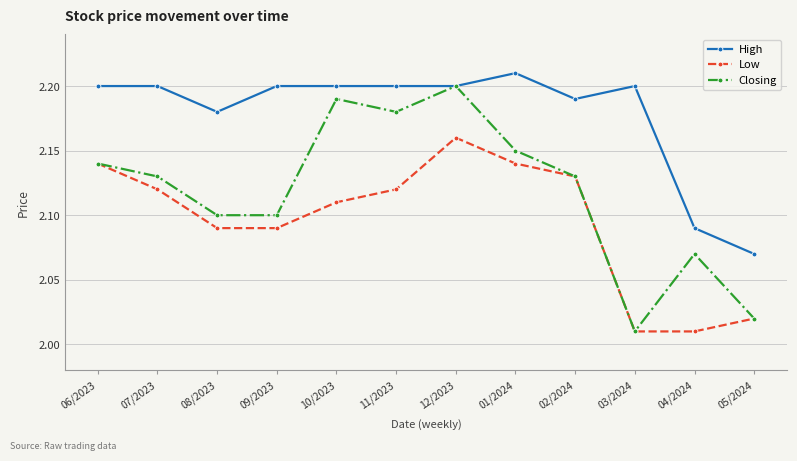

At which category does the chart reach its peak across all series?

01/2024